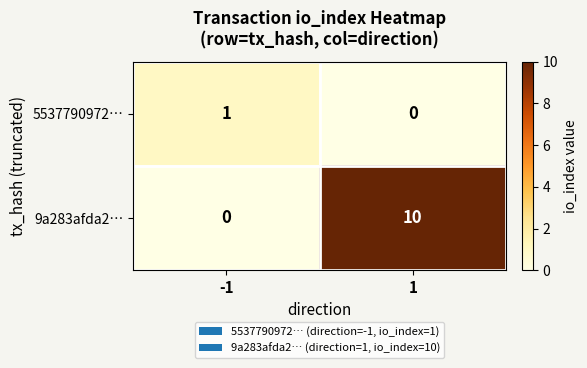

What is the sum of the 9a283afda2… values at -1 and 1?

10